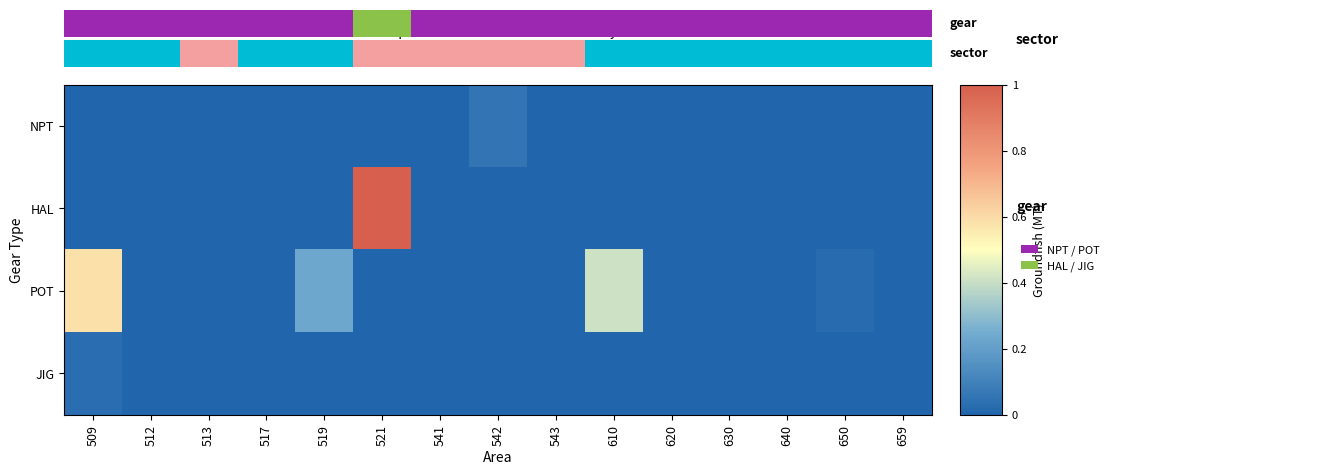

What is the spread (max minus min) of values at 610?

0.4